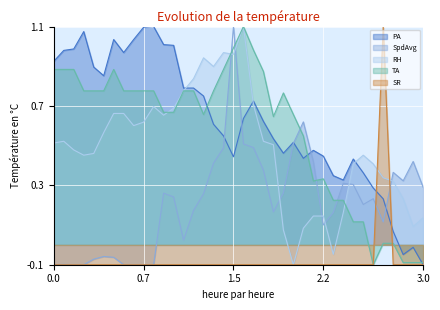

What is the total value across all series at 00:33?

1.8